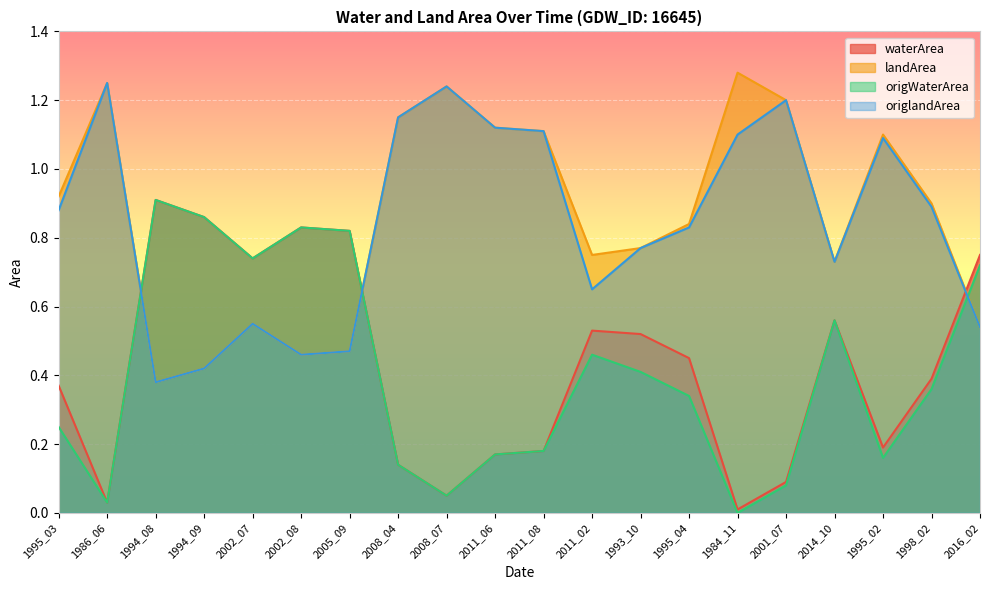

Reading left to right, extract all data points from this chart.

waterArea: 0.4	0.0	0.9	0.9	0.7	0.8	0.8	0.1	0.1	0.2	0.2	0.5	0.5	0.5	0.0	0.1	0.6	0.2	0.4	0.8
landArea: 0.9	1.2	0.4	0.4	0.6	0.5	0.5	1.1	1.2	1.1	1.1	0.8	0.8	0.8	1.3	1.2	0.7	1.1	0.9	0.5
origWaterArea: 0.2	0.0	0.9	0.9	0.7	0.8	0.8	0.1	0.1	0.2	0.2	0.5	0.4	0.3	0.0	0.1	0.6	0.2	0.4	0.7
origlandArea: 0.9	1.2	0.4	0.4	0.6	0.5	0.5	1.1	1.2	1.1	1.1	0.7	0.8	0.8	1.1	1.2	0.7	1.1	0.9	0.5